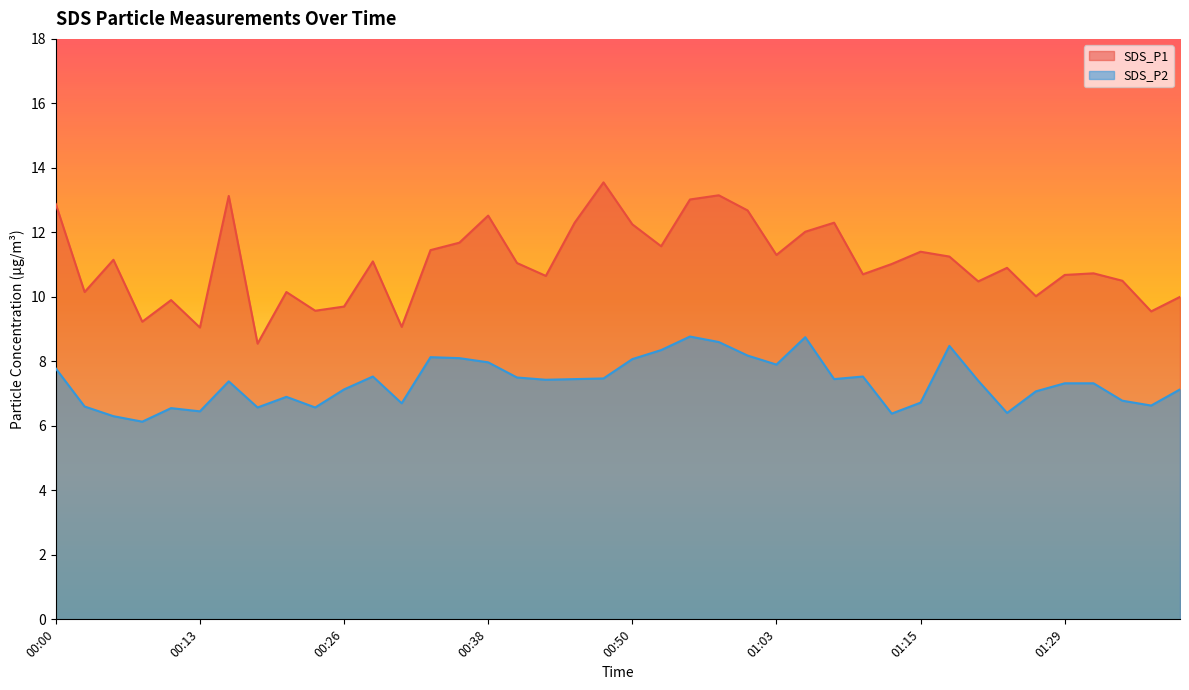

In SDS_P1, how many points are lower than both neighbors (excluding endpoints)?

13